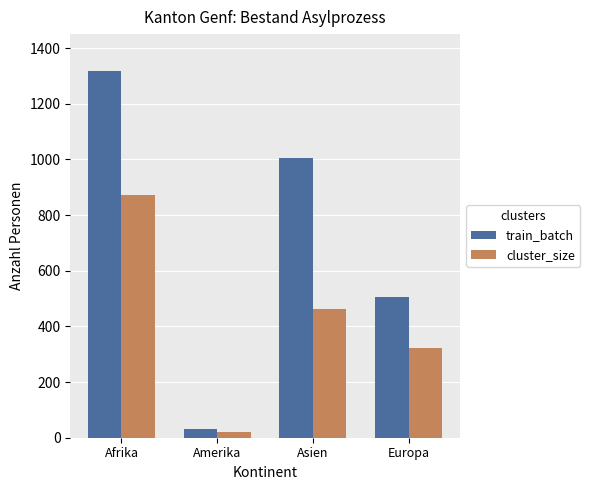

Does the chart contain stacked bars?

No